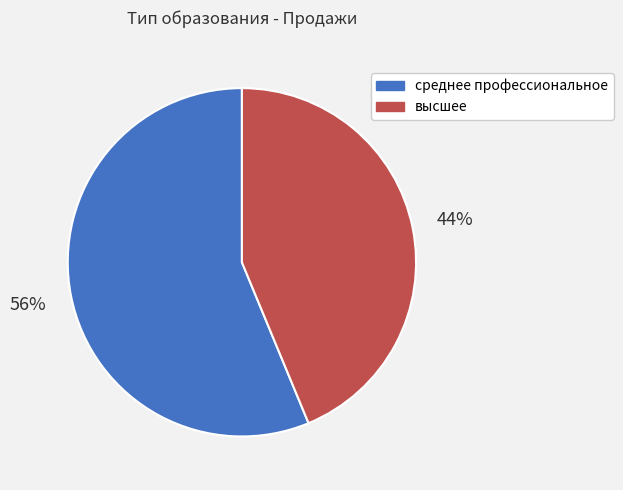

To the nearest percent, what is the combined percentage of высшее and среднее профессиональное?

100%